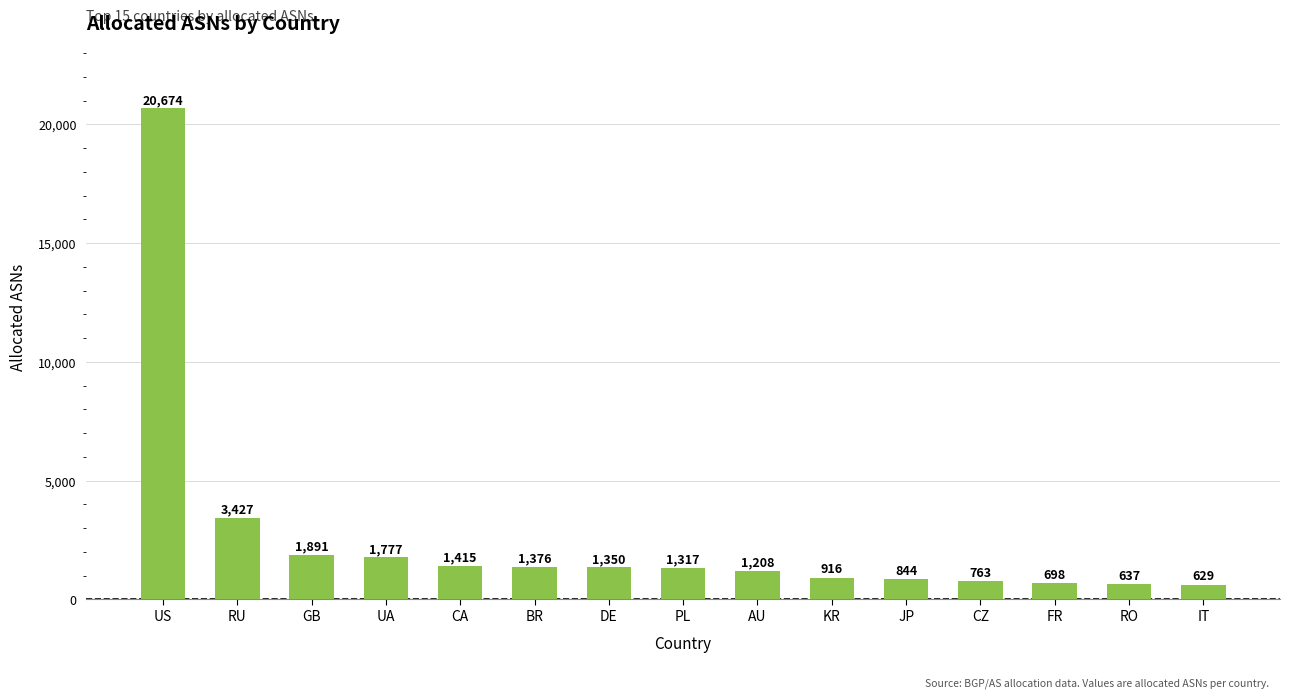

What is the maximum value shown in the chart?

20674